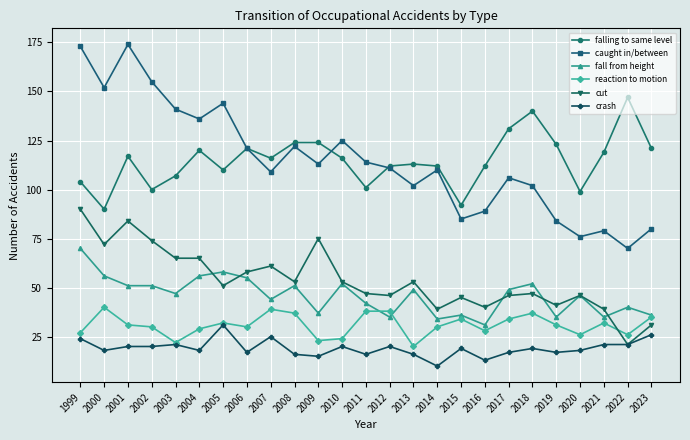

What is the total value across all series at 2012?

362